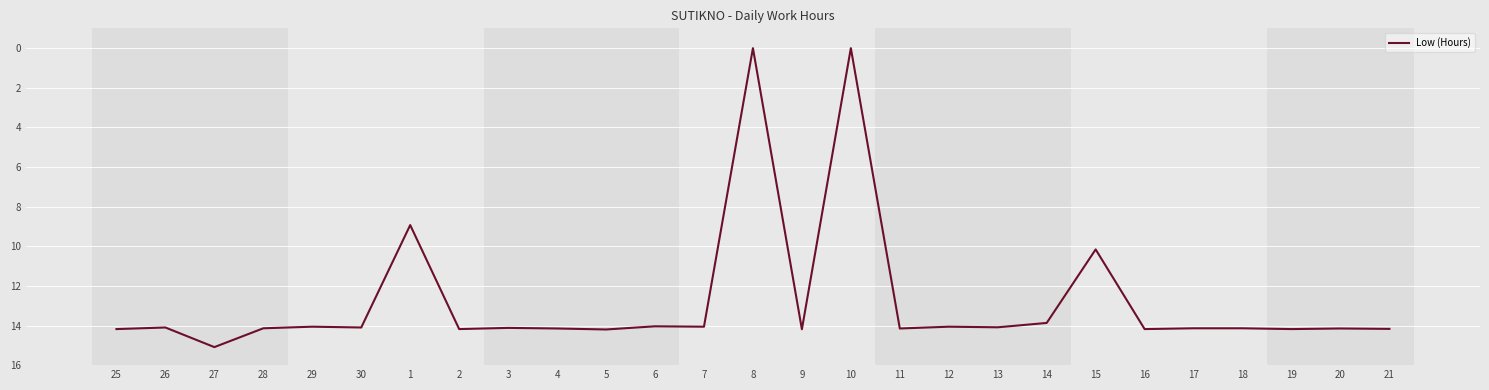

What is the difference between the maximum and minimum values?

15.1